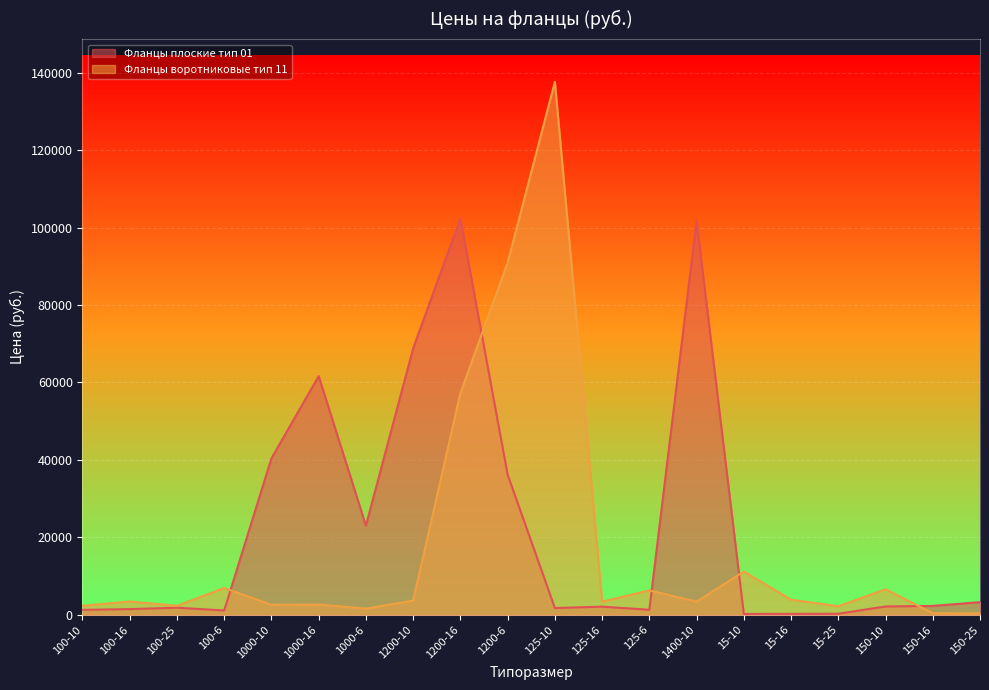

At which label is Фланцы воротниковые тип 11 closest to 69007?

1200-16